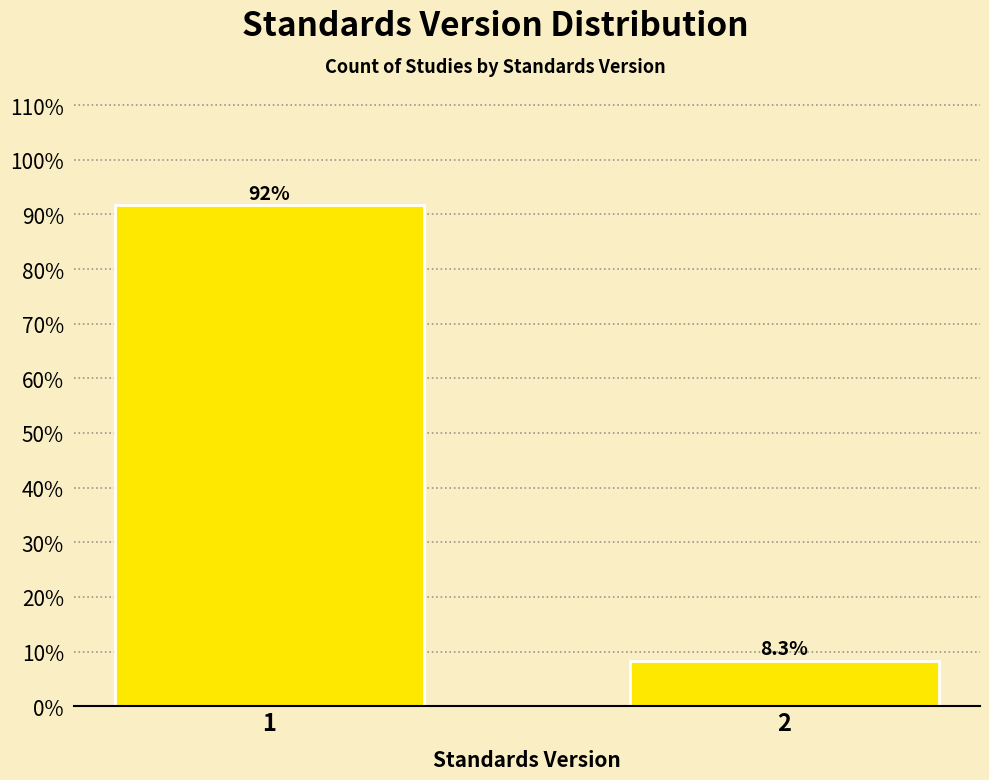

Does the chart contain any negative values?

No